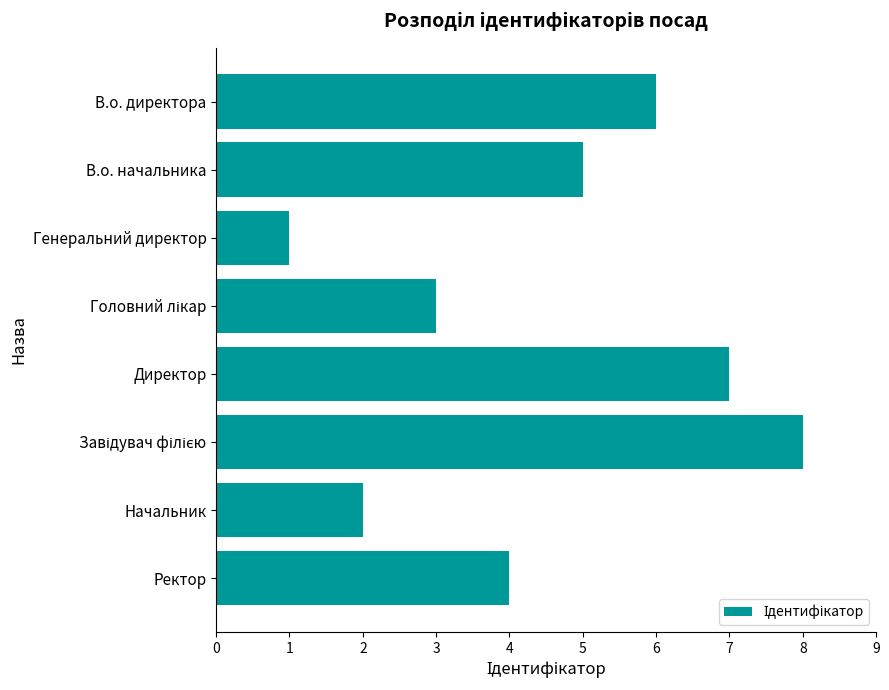

What is the difference between the maximum and minimum values?

7